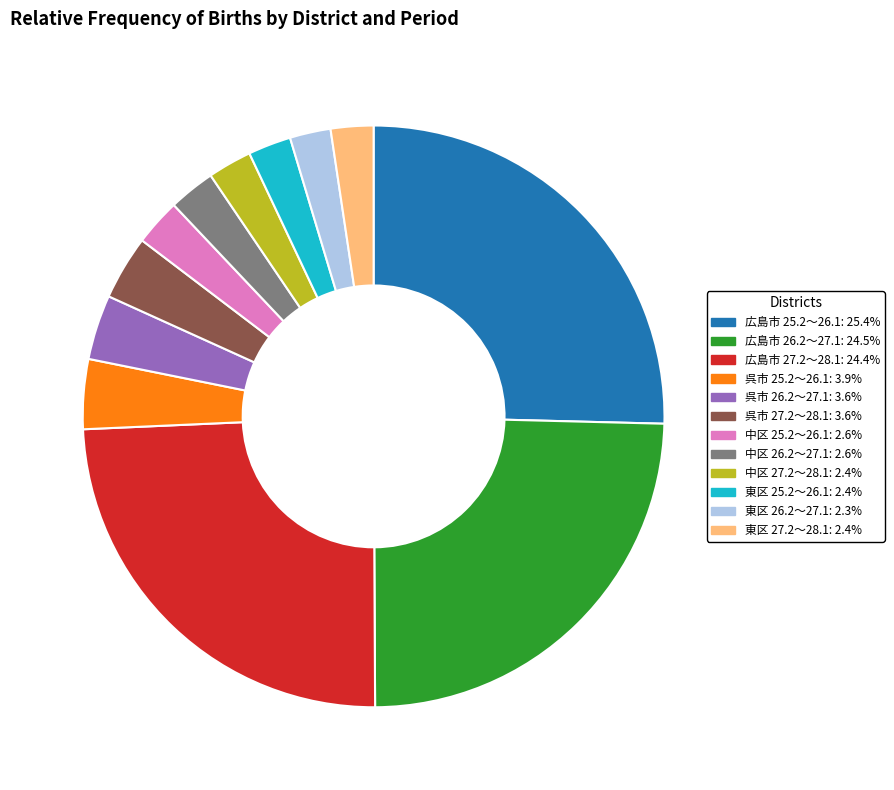

Do 中区 26.2～27.1: 2.6% and 呉市 25.2～26.1: 3.9% together represent more than half of the pie?

No